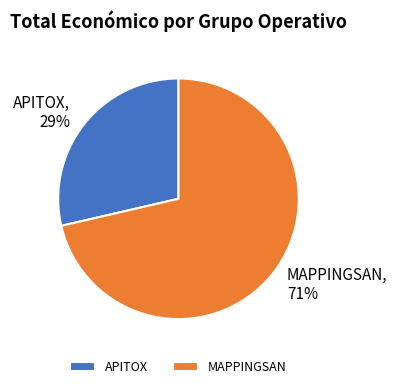

The APITOX slice represents 29% of the pie. True or false?

True